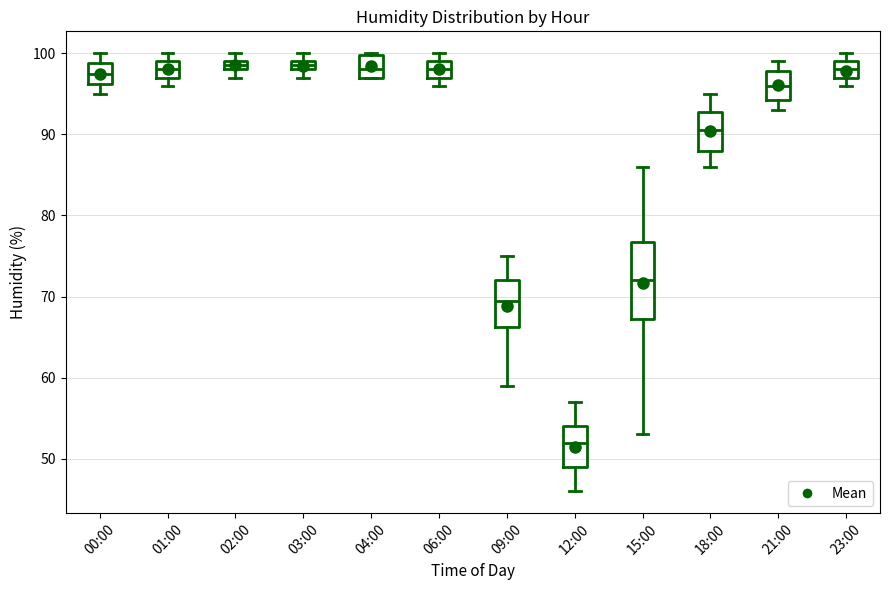

Which box is the tallest, from its lower edge to its upper edge?

15:00